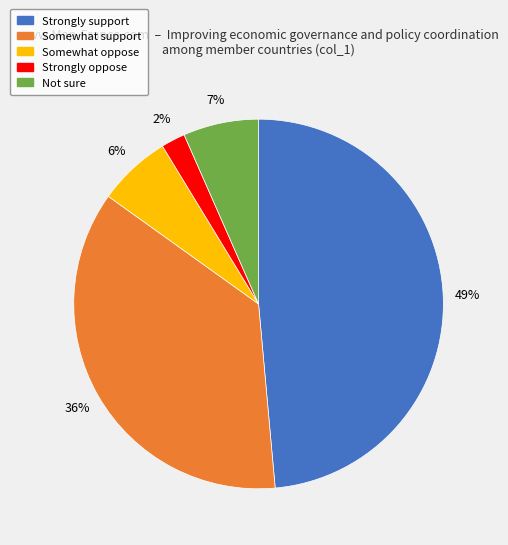

Combined, do Strongly support and Strongly oppose account for over 50%?

Yes